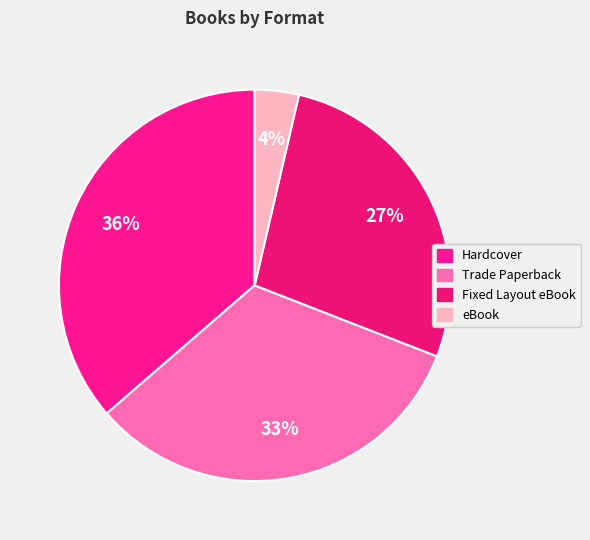

To the nearest percent, what is the average slice percentage?

25%